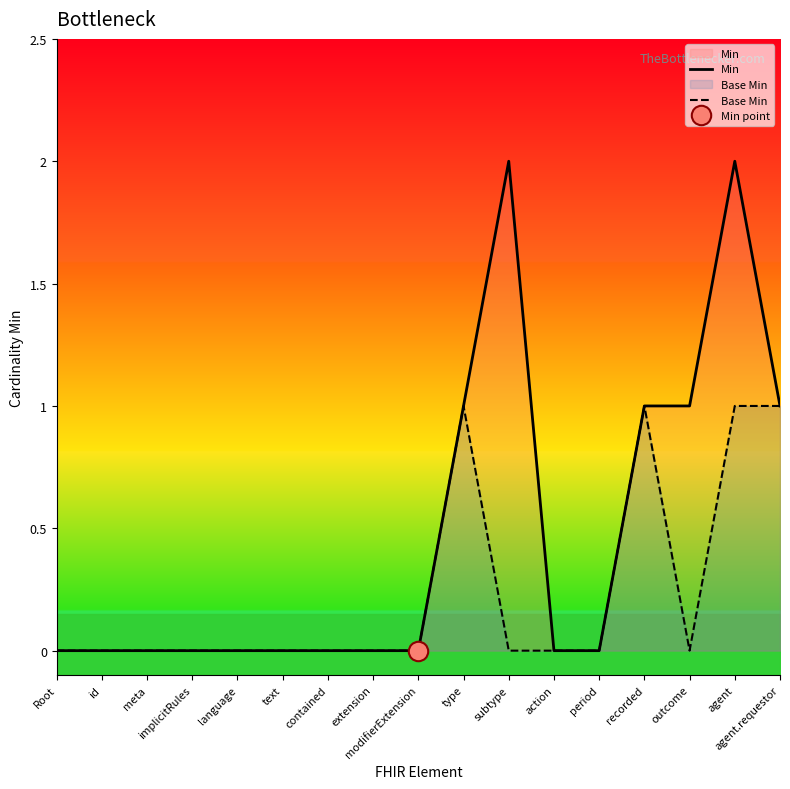

The value of Base Min at implicitRules is 0. True or false?

True